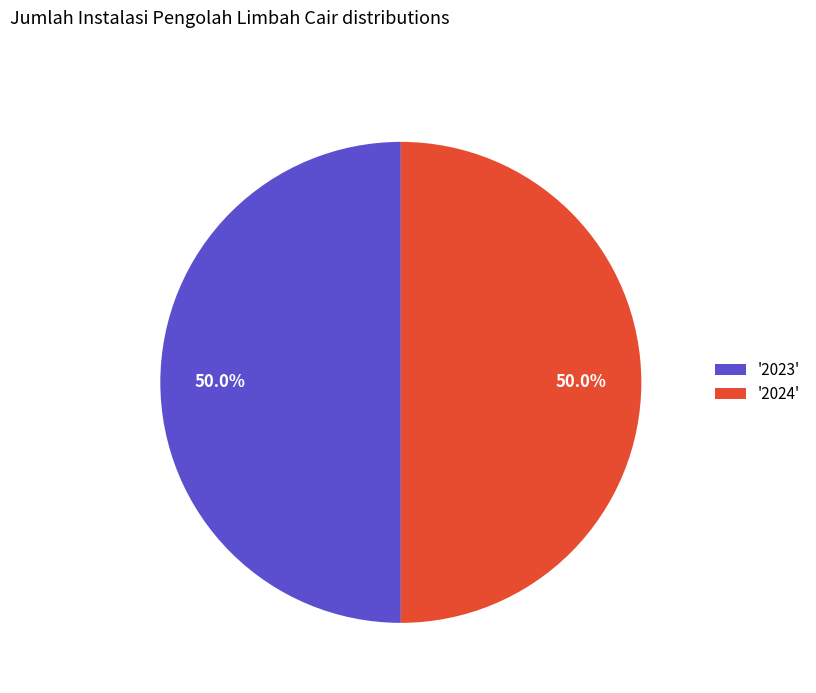

To the nearest percent, what is the difference between the largest and smallest slice percentages?

0%